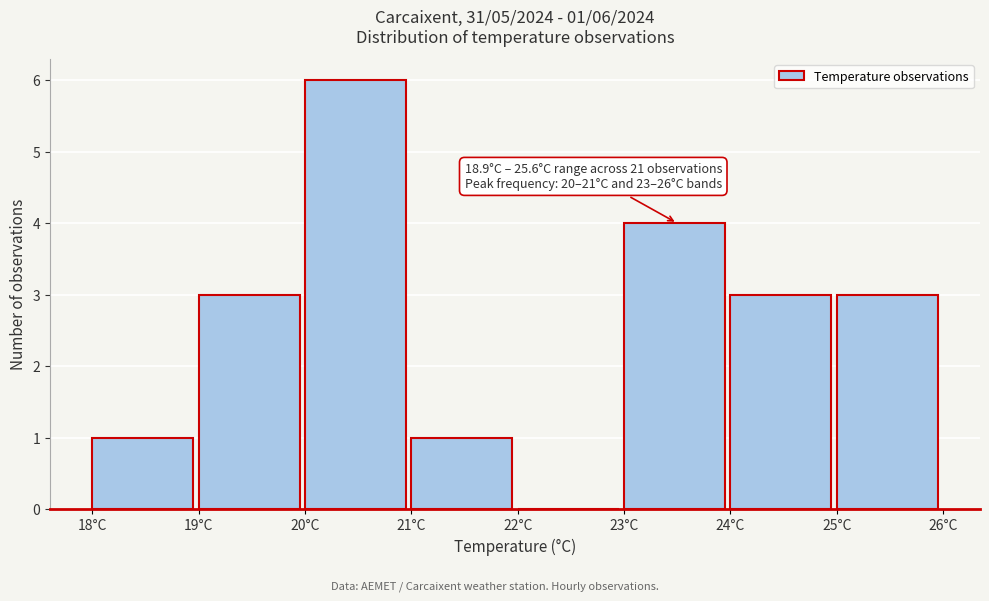

Over which range of the x-axis is the bar tallest?

20 to 21